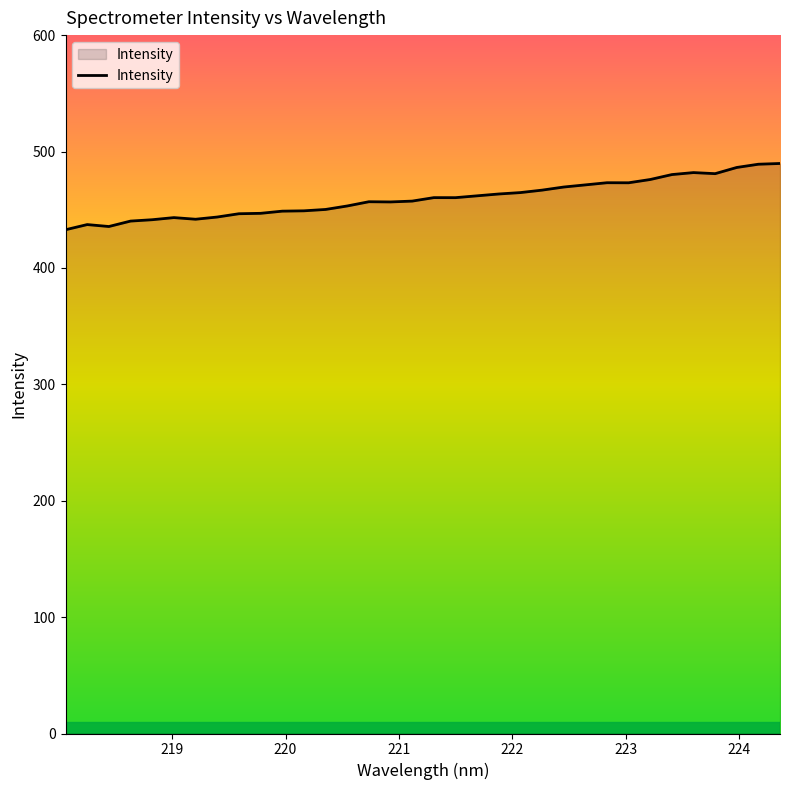

What is the minimum value shown in the chart?

432.8